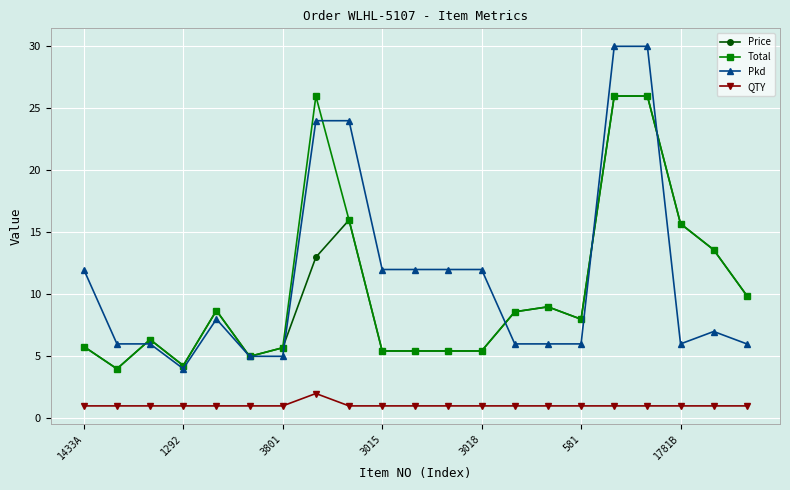

What are all the series names shown in the legend?

Price, Total, Pkd, QTY